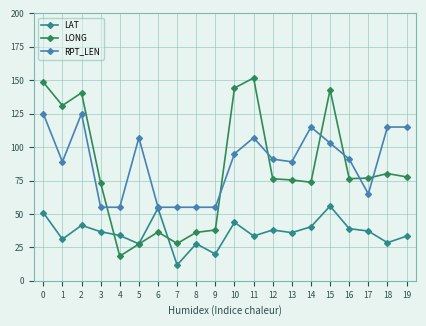

Which series has the widest spread of values?

LONG